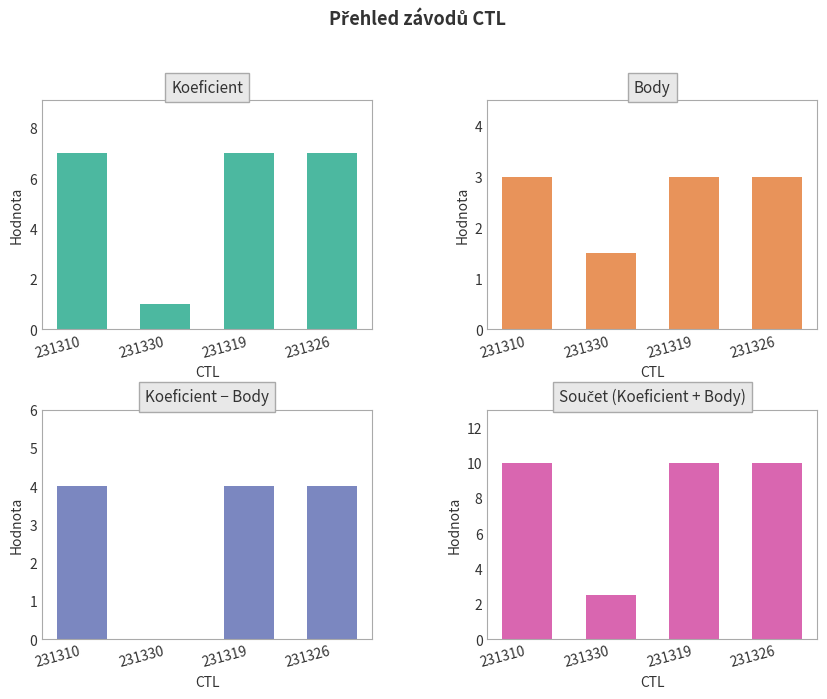

Is the value of Součet at 231326 greater than the value of Koeficient at 231319?

Yes